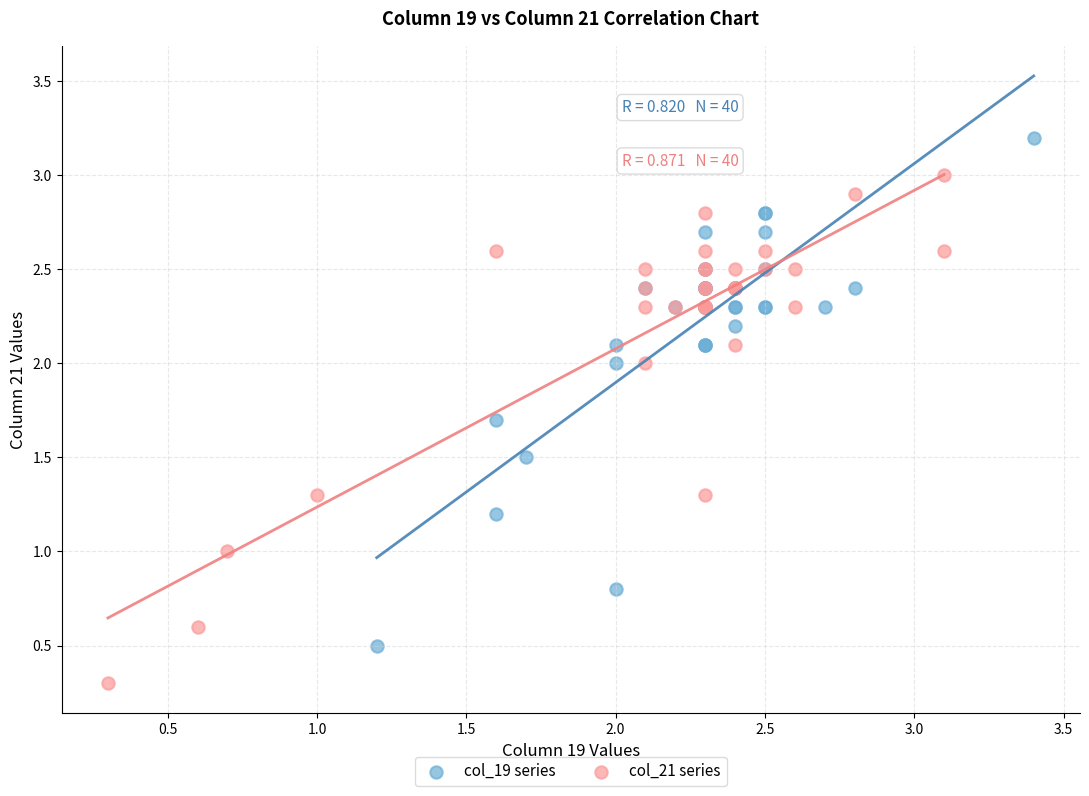

Which series contains the highest Y value?

col_19 series